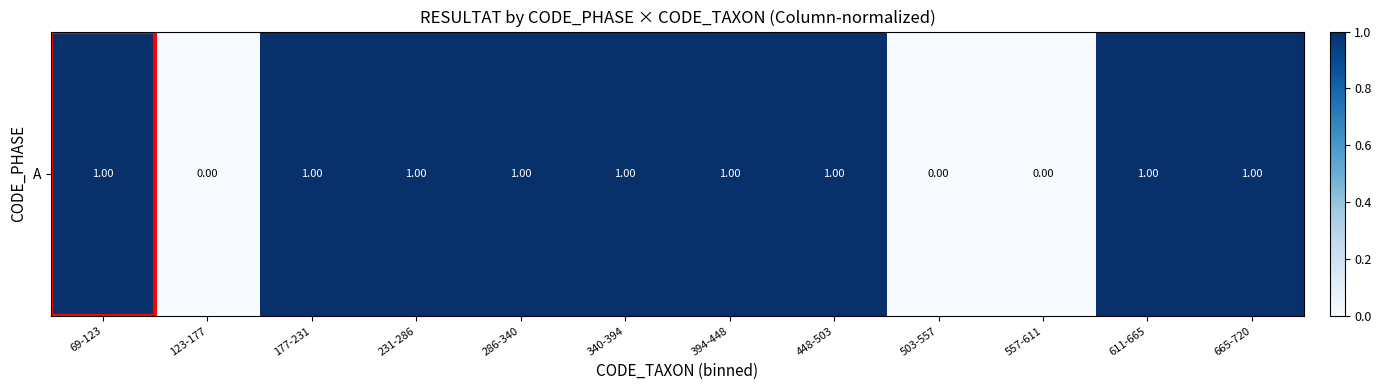

Where is the data nearest to the value 0?

123-177